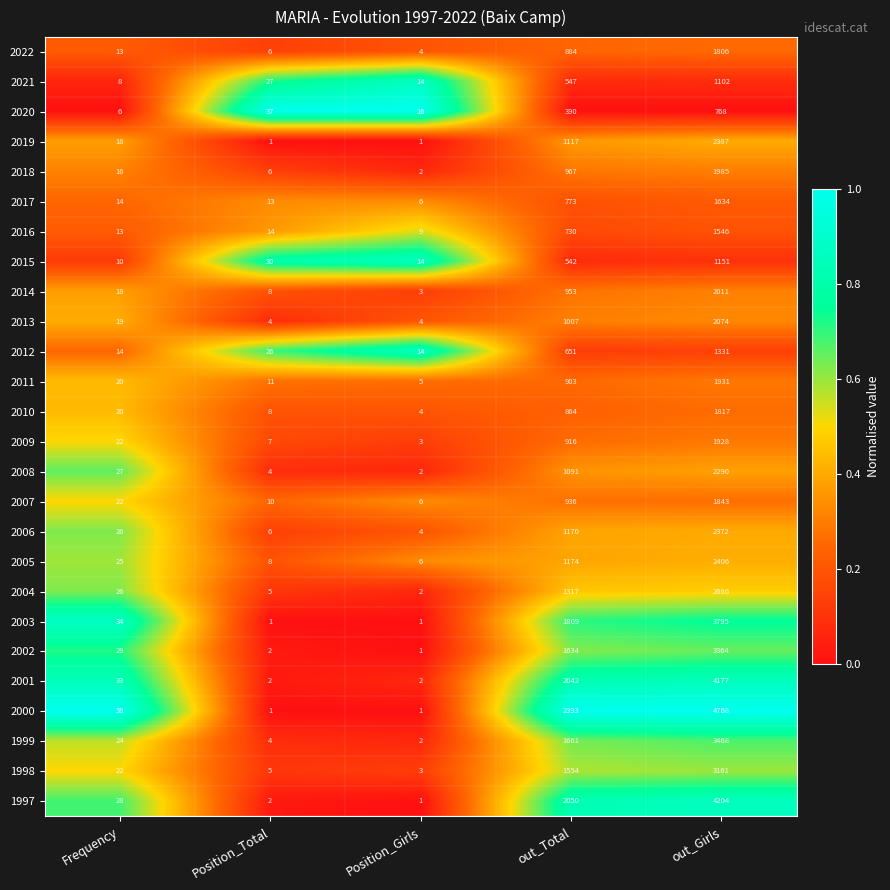

Which series has the largest range (max minus min)?

2000